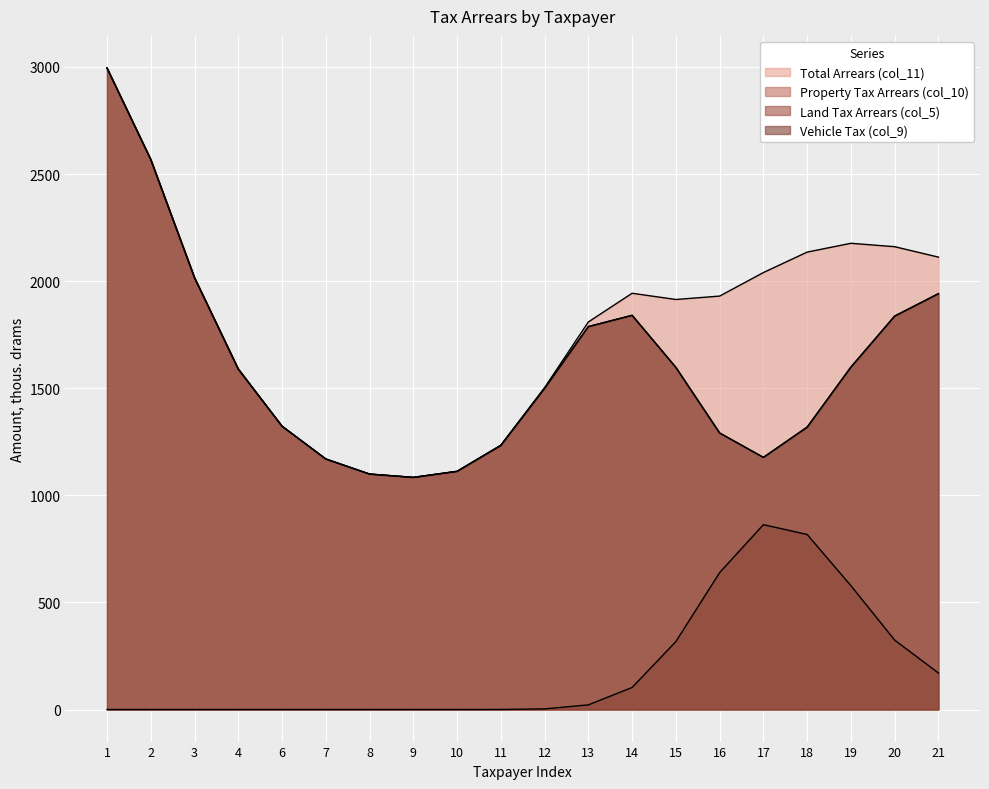

How many categories are shown in the chart?

20